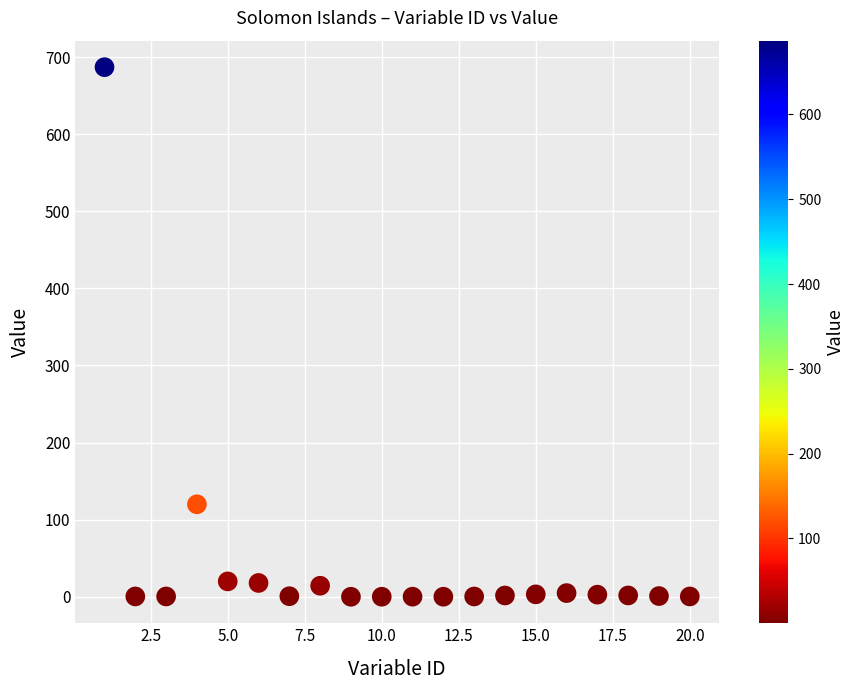

What Y value in the scatter plot is closest to 343?

120.0